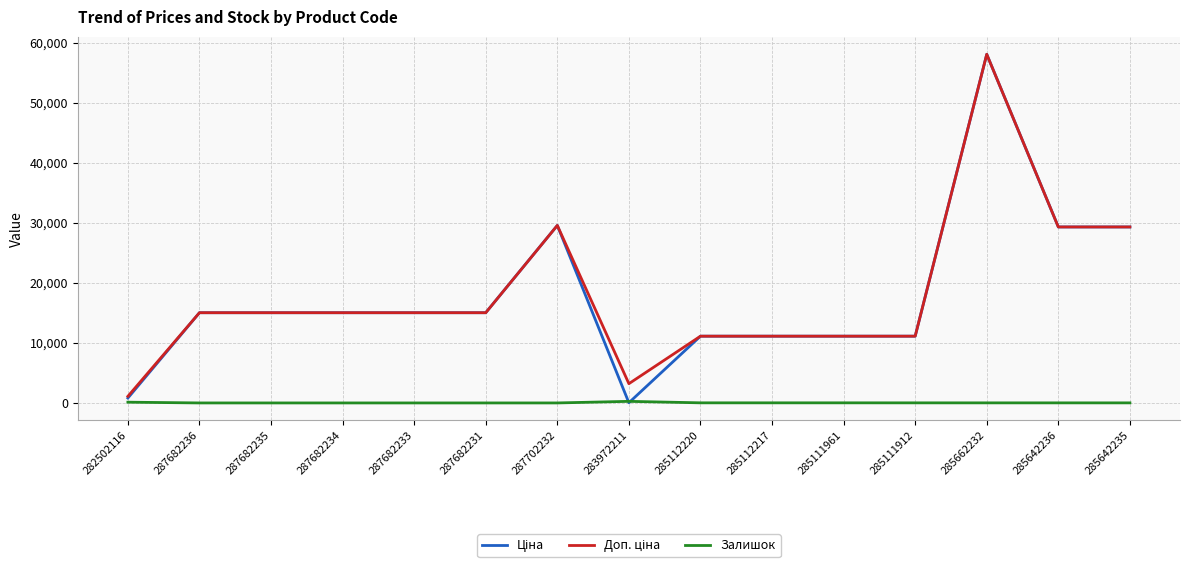

At which category is the sum across all series the highest?

285662232